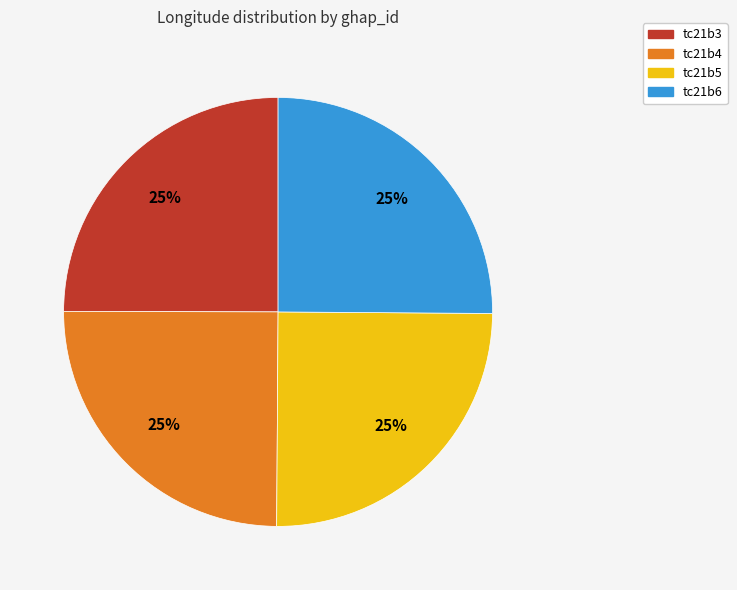

Does any single category account for the majority?

No